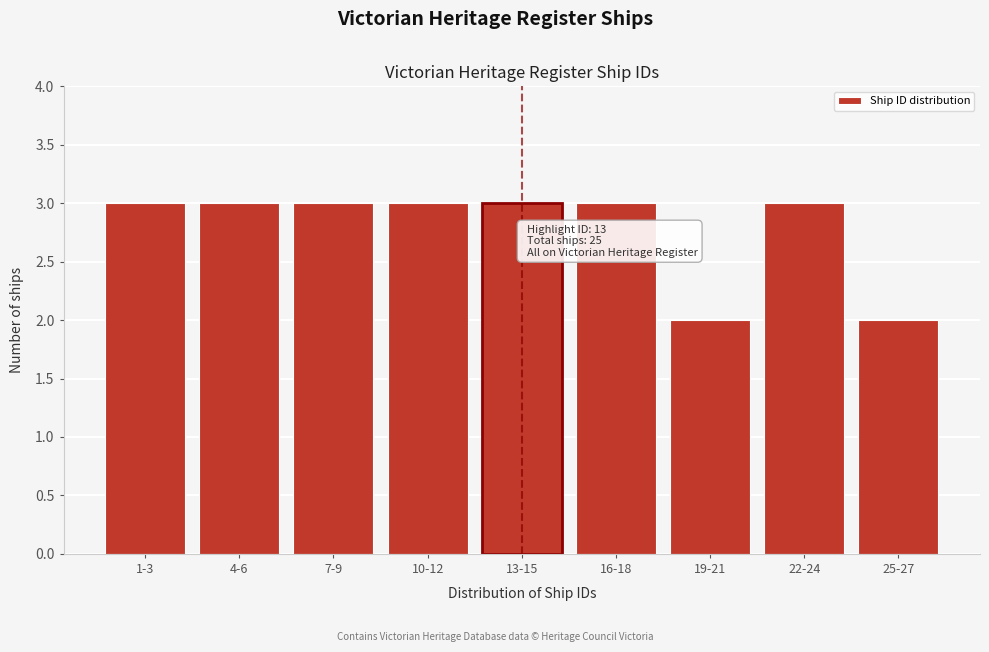

Reading left to right, extract all data points from this chart.

3	3	3	3	3	3	2	3	2